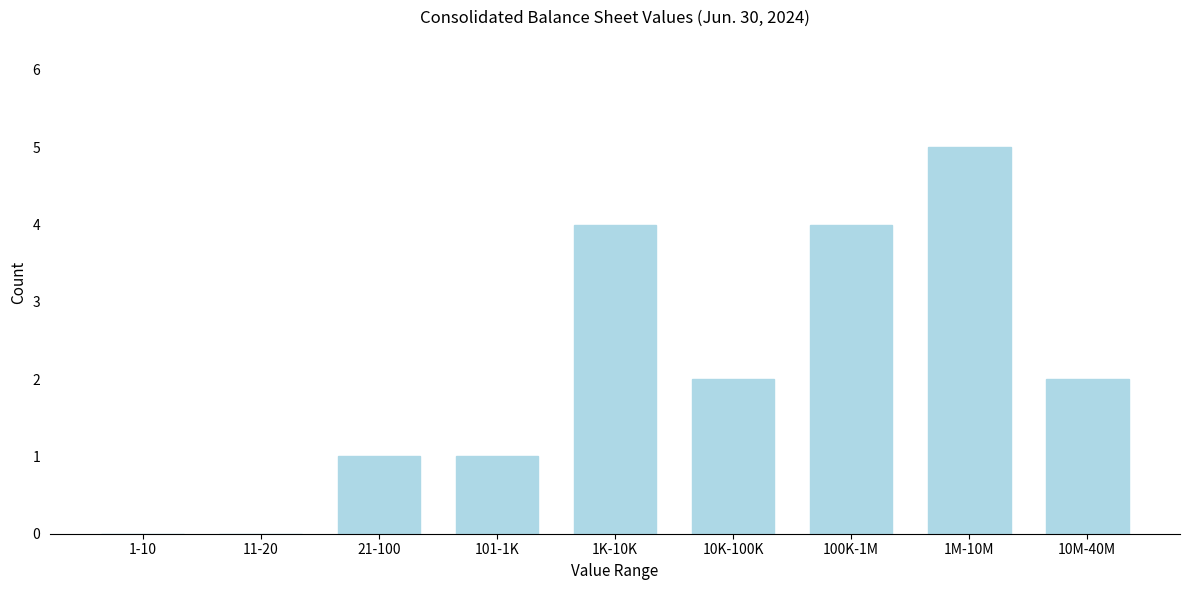

Reading right to left, what are all the values shown in this chart?

10M-40M=2	1M-10M=5	100K-1M=4	10K-100K=2	1K-10K=4	101-1K=1	21-100=1	11-20=0	1-10=0